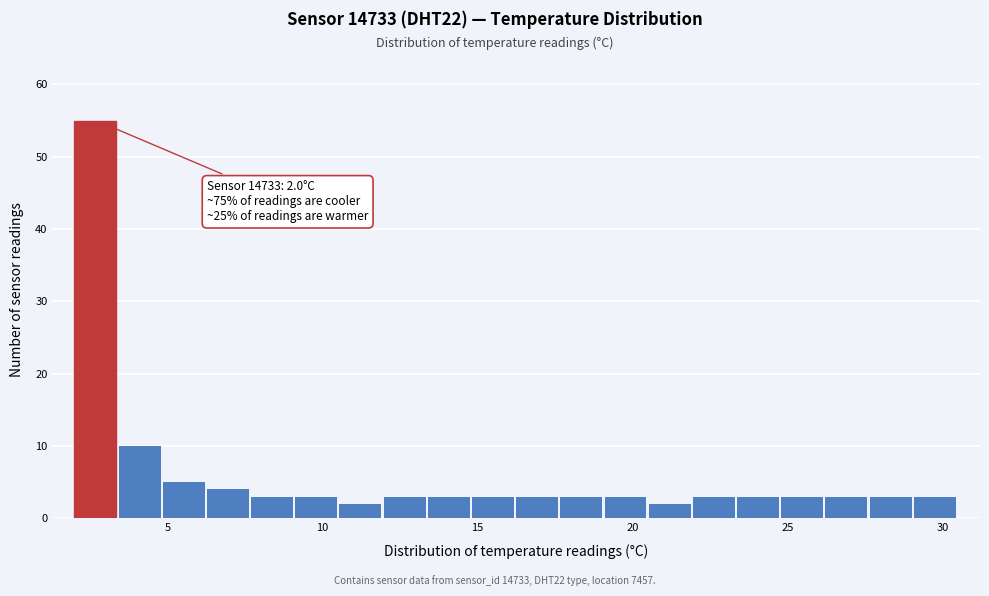

Read against the x-axis, roughly where is the centre of the tallest bar?

2.5